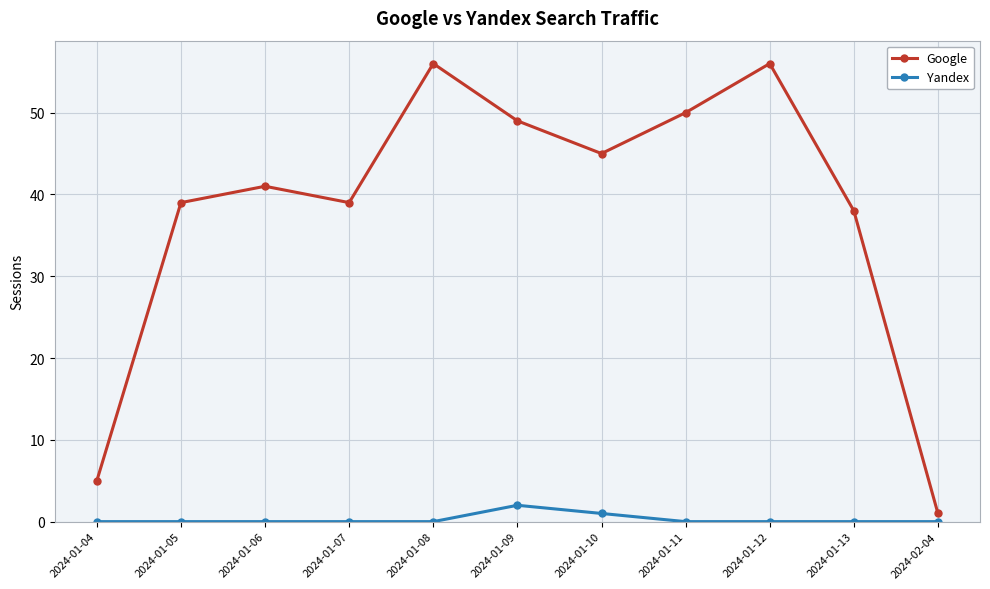

What position from the left is 2024-01-11?

8